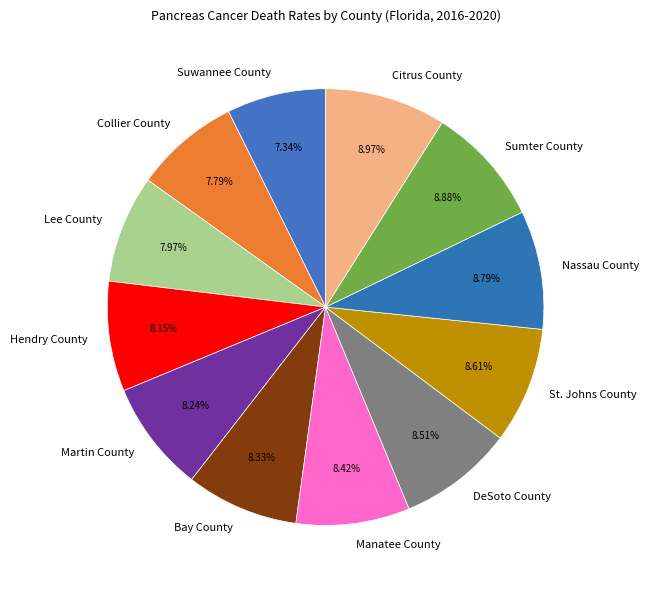

To the nearest percent, what is the average slice percentage?

8%